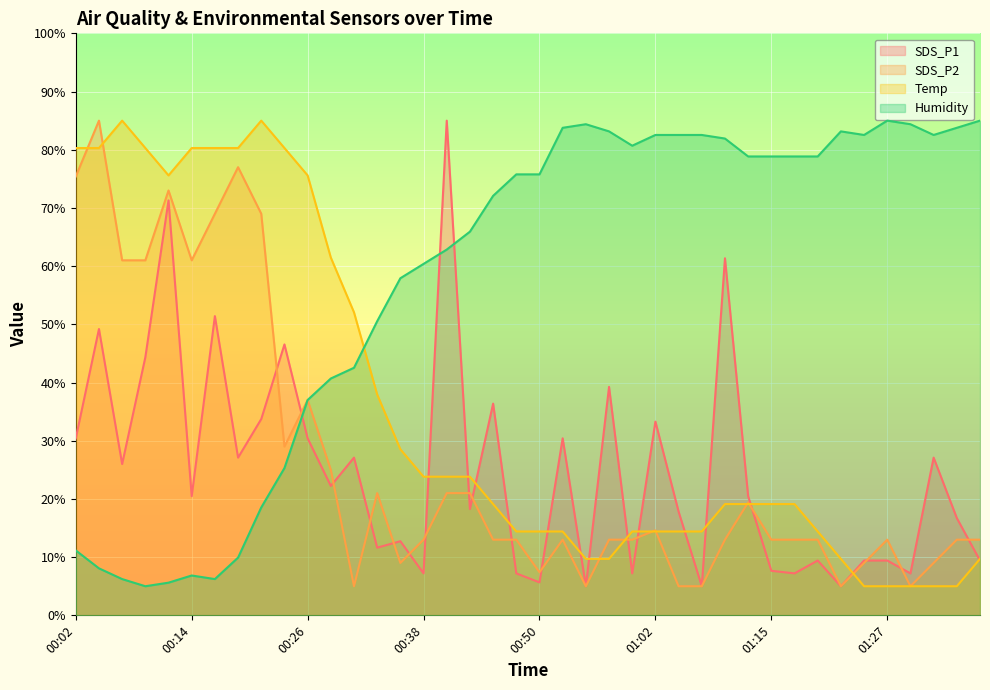

Between 00:14 and 01:15, which series saw the biggest shift?

Humidity